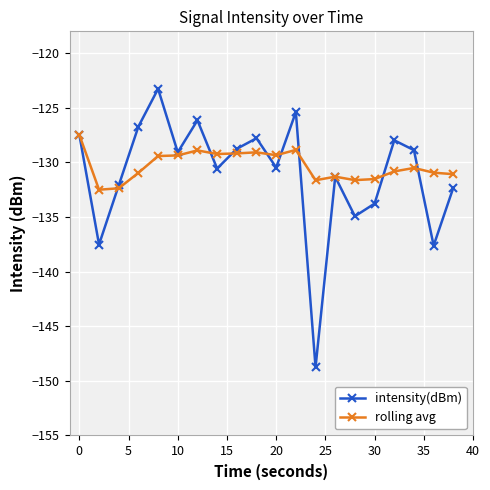

How many series are shown in this chart?

2